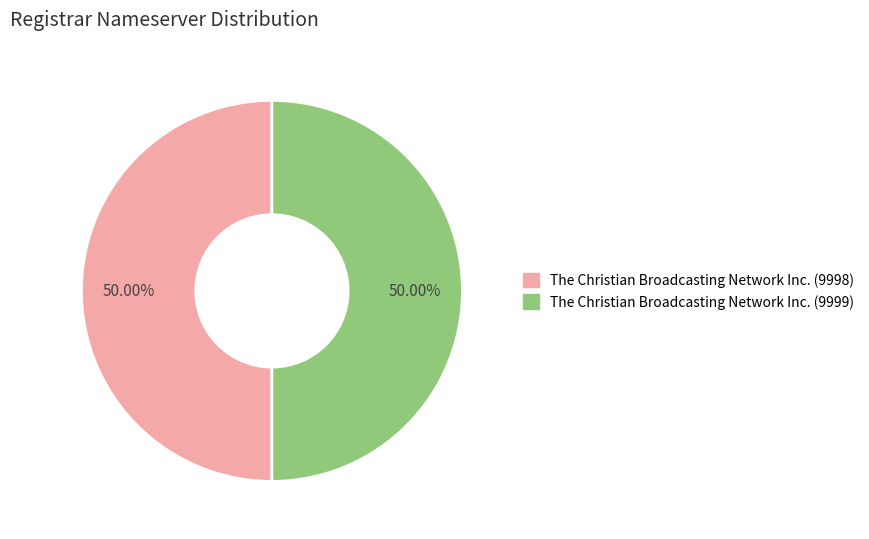

To the nearest percent, what is the average slice percentage?

50%